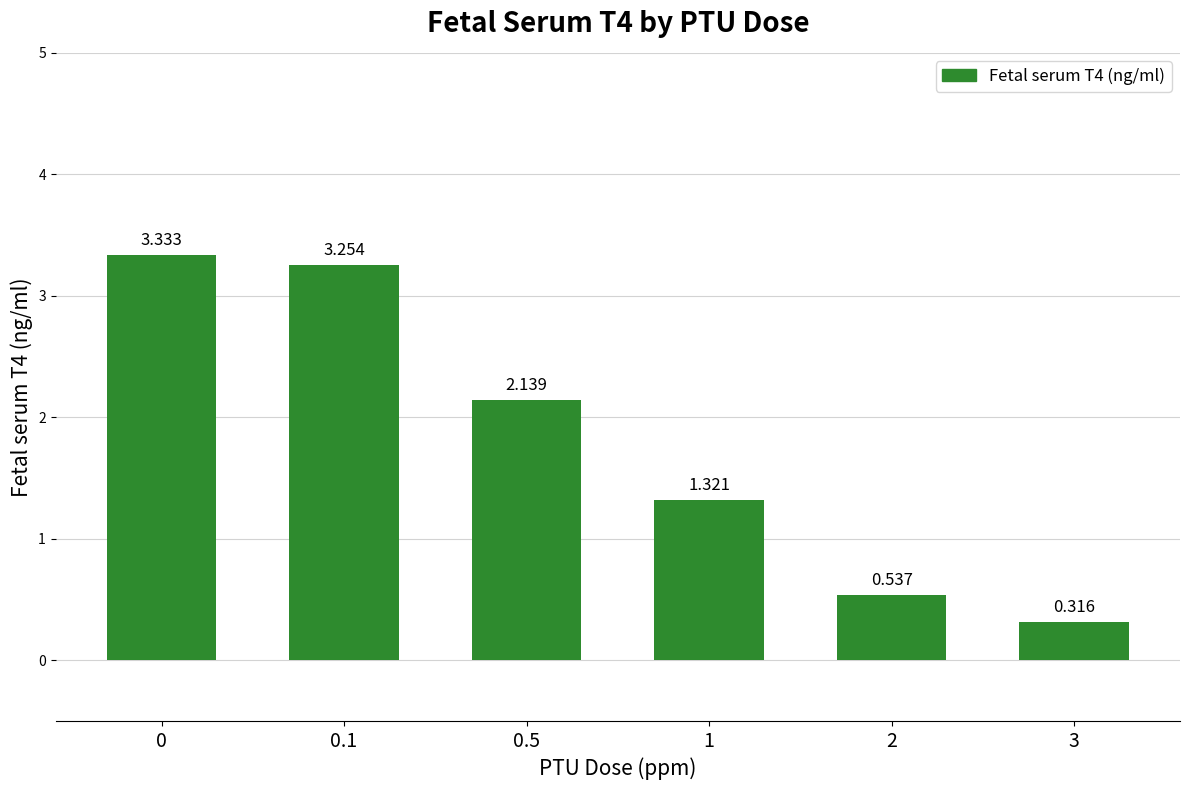

What position from the left is 2?

5